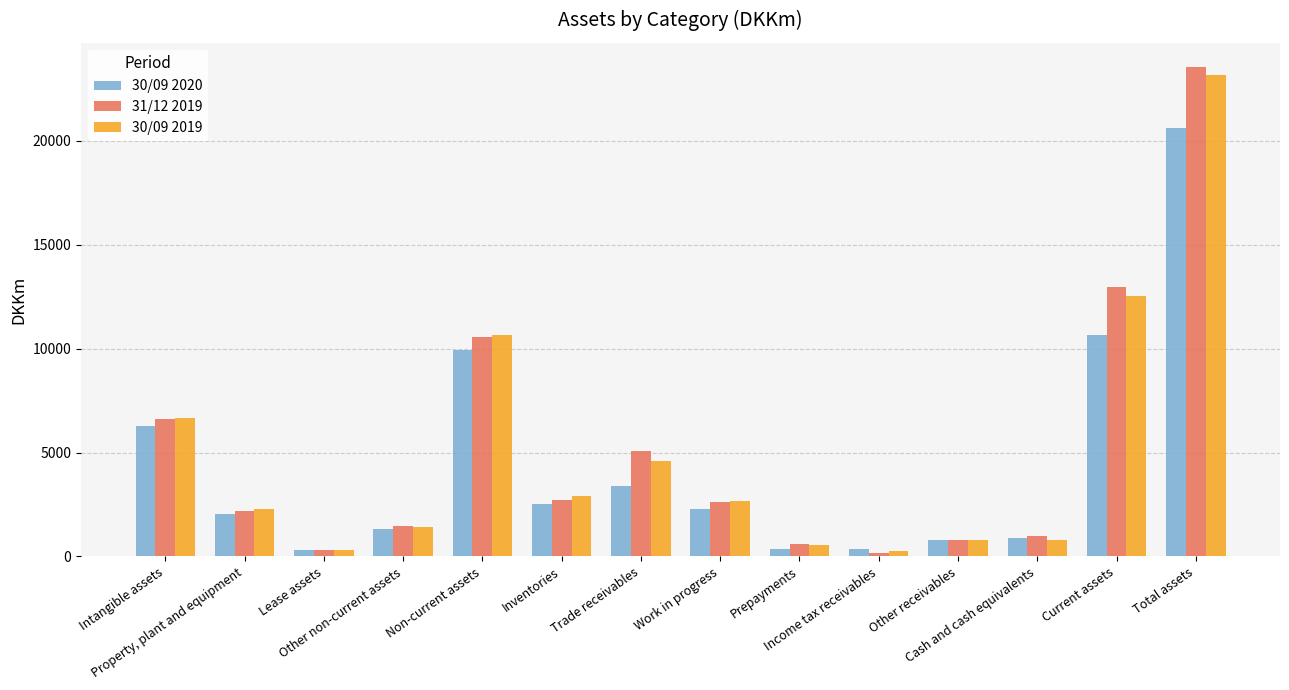

Which series has the widest spread of values?

31/12 2019